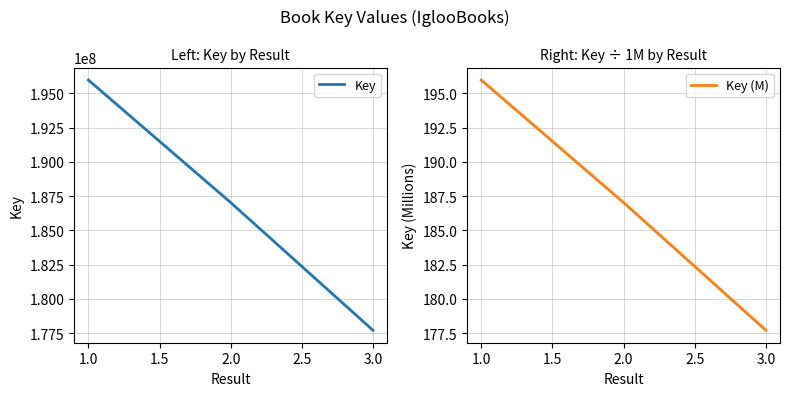

The value of Key at 1.0 is 195968417. True or false?

True